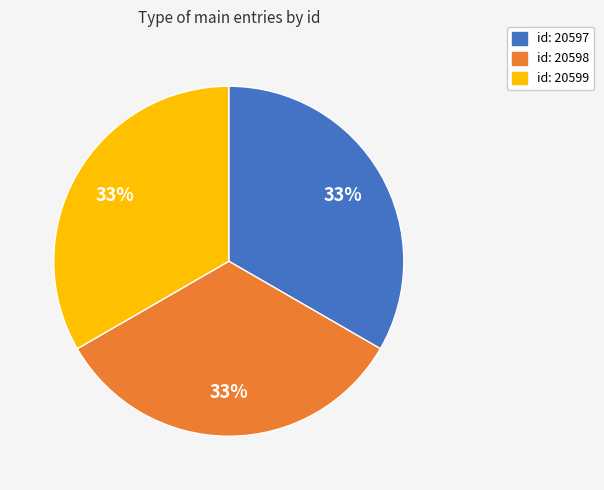

Is there any slice that represents more than half of the pie?

No